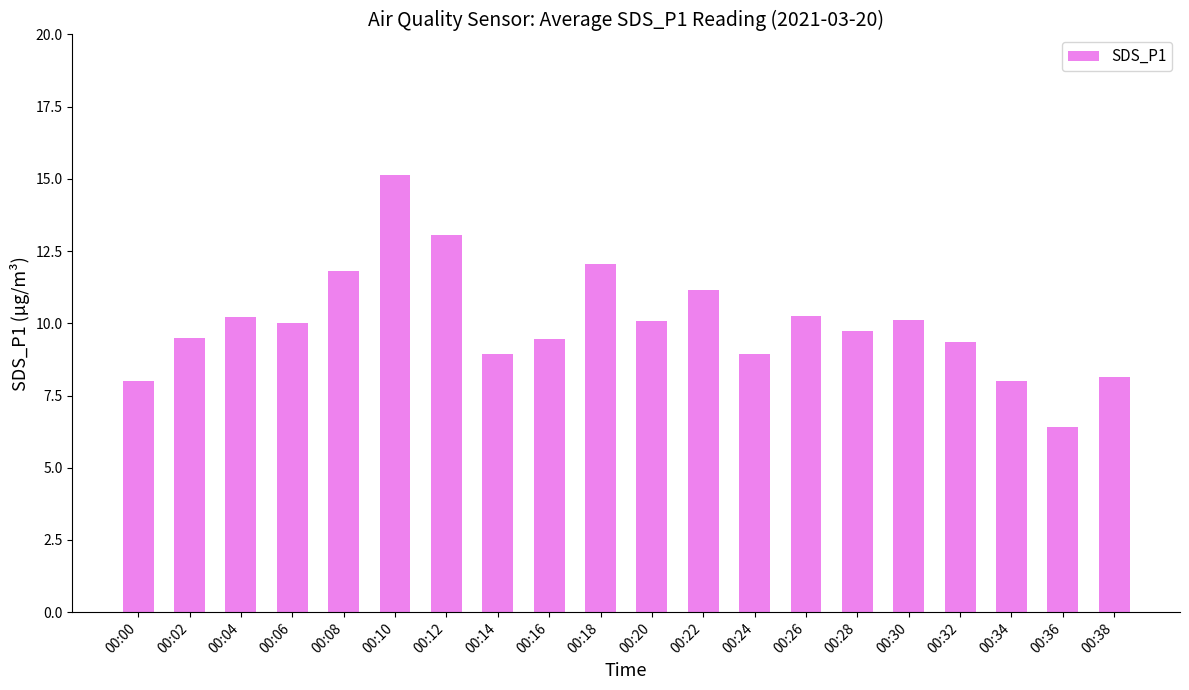

What is the ratio of the value at 00:08 to the value at 00:00?

1.5